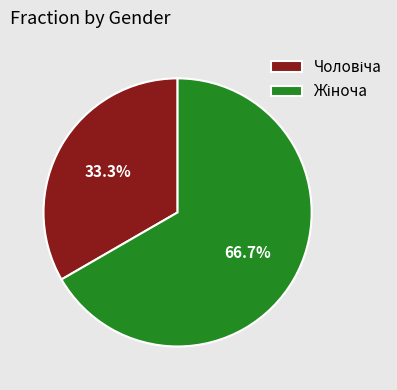

How many slices are in this pie chart?

2